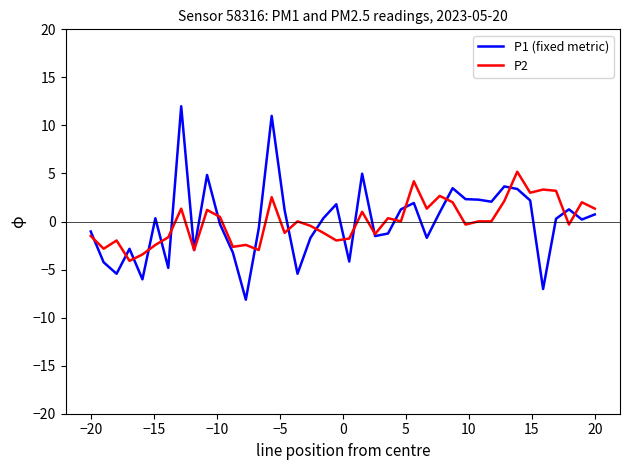

True or false: P2 and P1 (fixed metric) intersect in this chart.

True